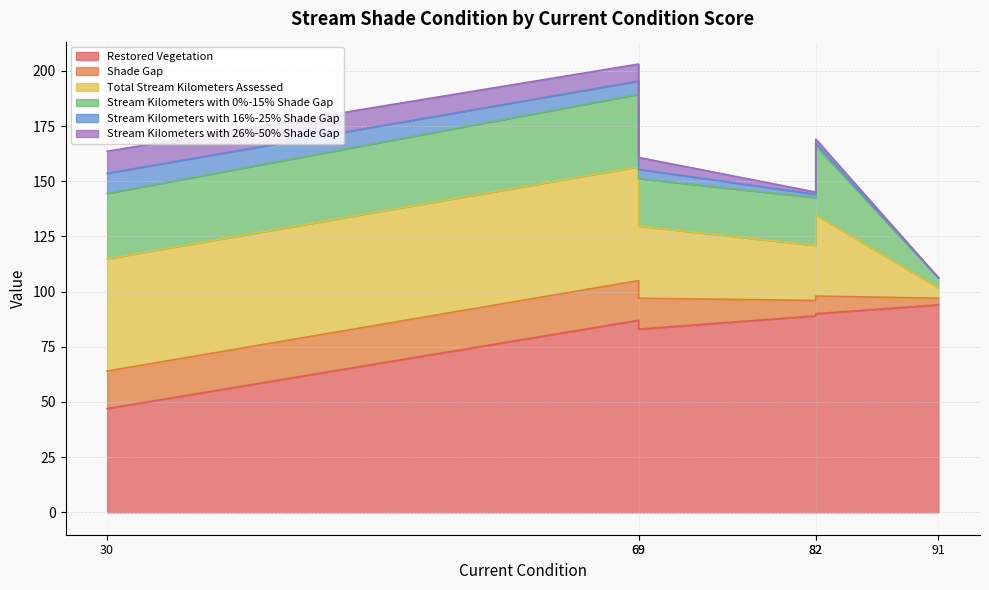

Between 69 and 69, which is larger?

69